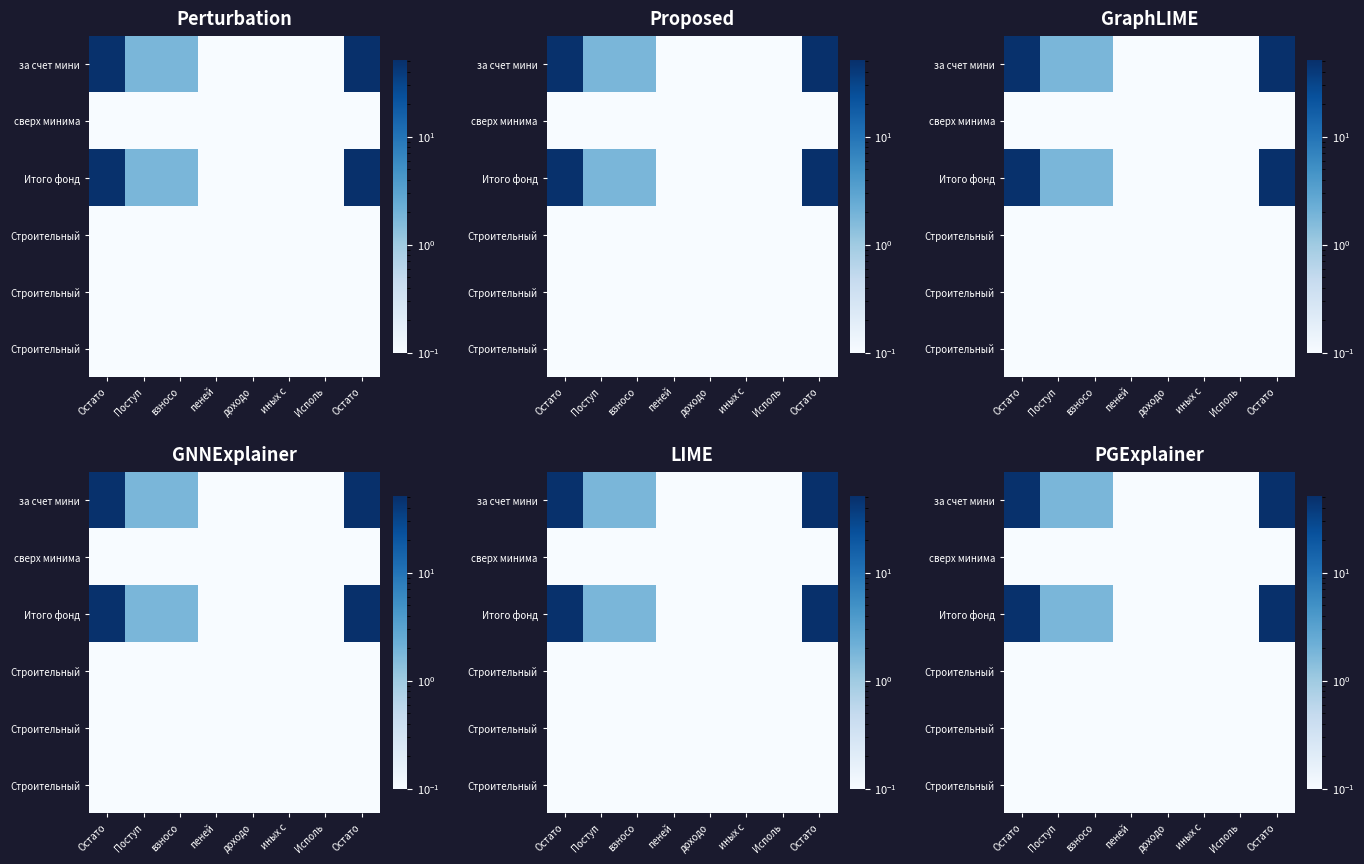

Which category has the lowest value across all series?

пеней